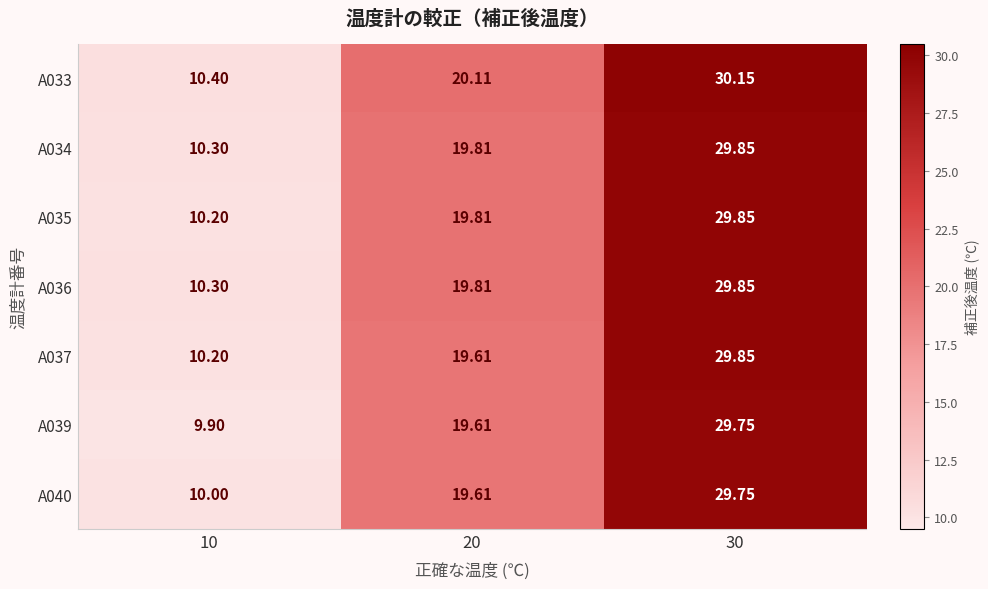

Is the value of A039 at 20 greater than the value of A037 at 30?

No